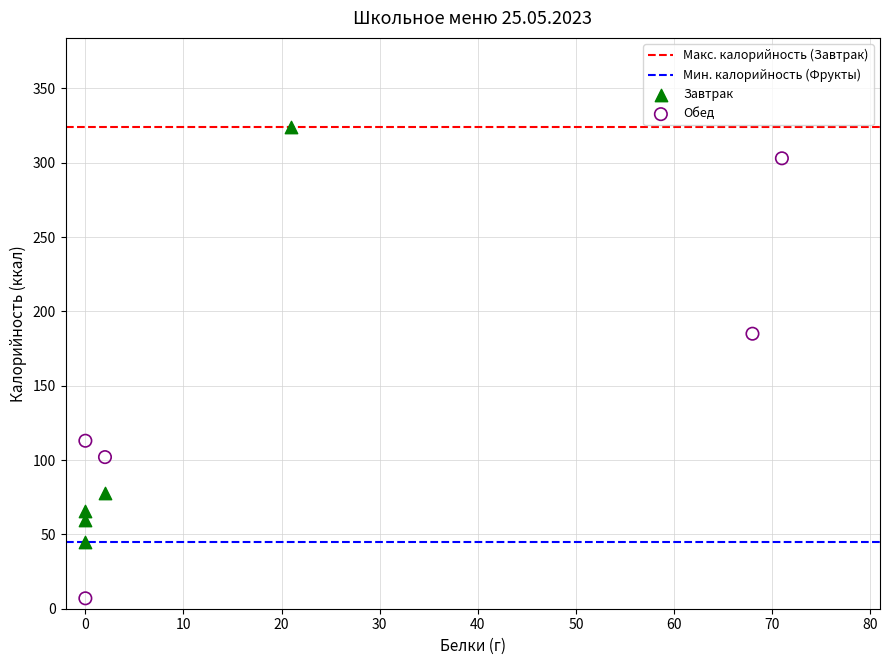

Which series has the widest spread of Y values?

Обед